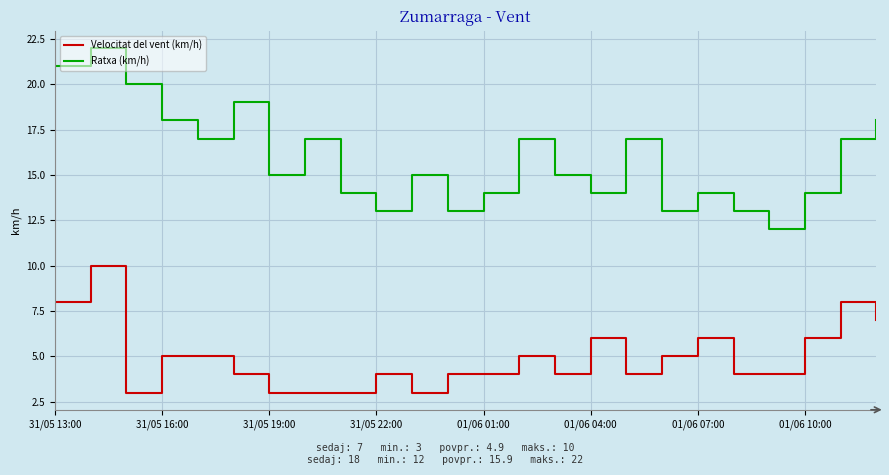

True or false: Velocitat del vent (km/h) and Ratxa (km/h) cross at least once.

False